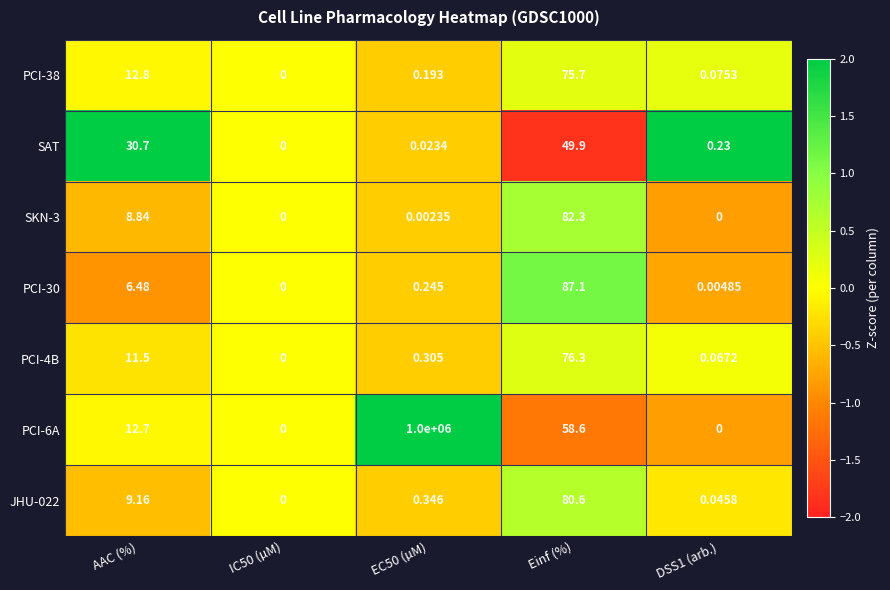

Rank the series by their maximum value, from highest to lowest.

PCI-6A, PCI-30, SKN-3, JHU-022, PCI-4B, PCI-38, SAT